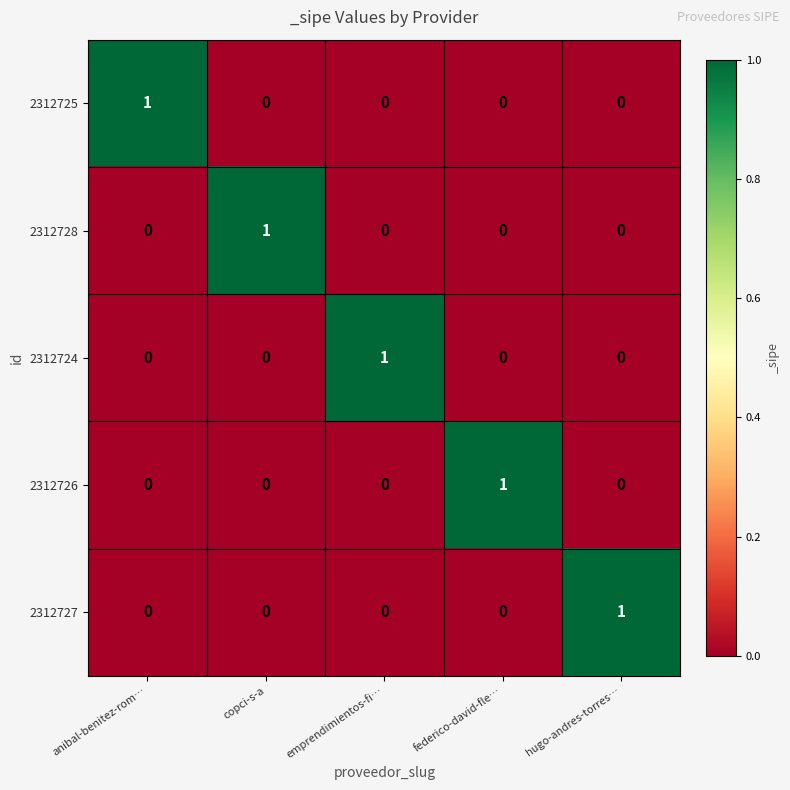

Count the number of categories in the chart.

5